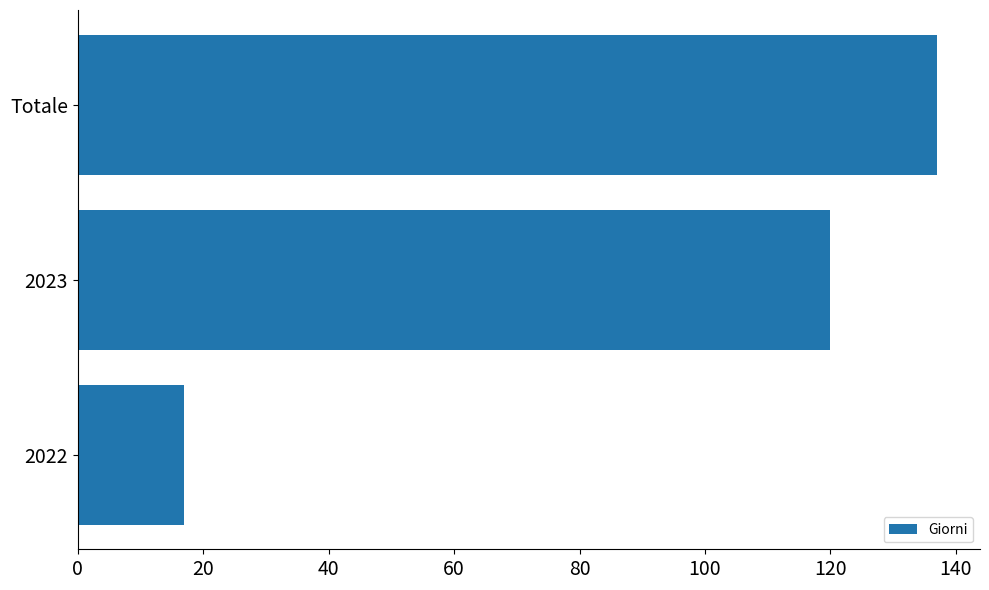

What is the difference between the maximum and minimum values?

120